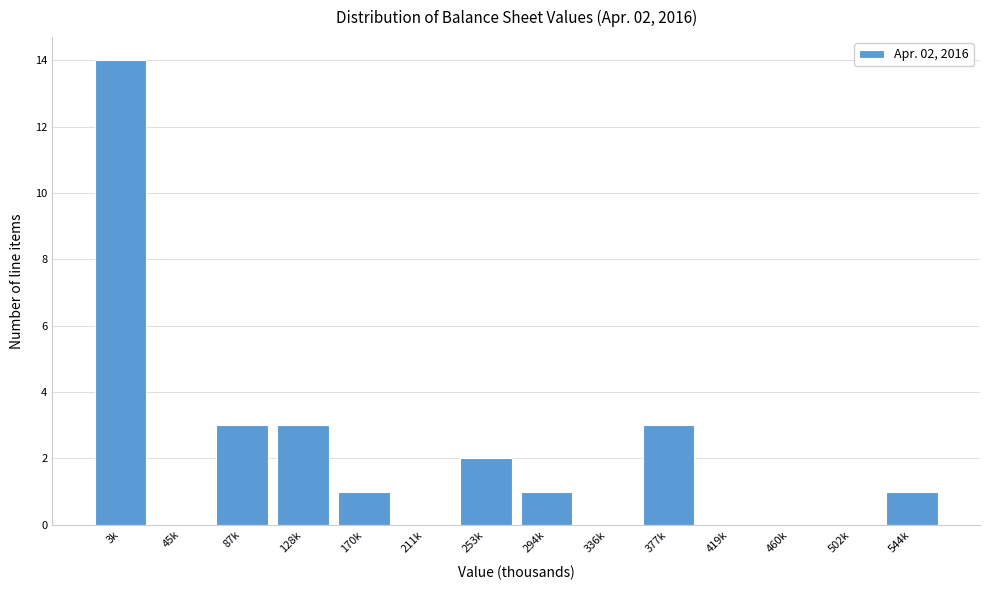

Reading left to right, transcribe all the data shown in this chart.

3k=14	45k=0	87k=3	128k=3	170k=1	211k=0	253k=2	294k=1	336k=0	377k=3	419k=0	460k=0	502k=0	544k=1